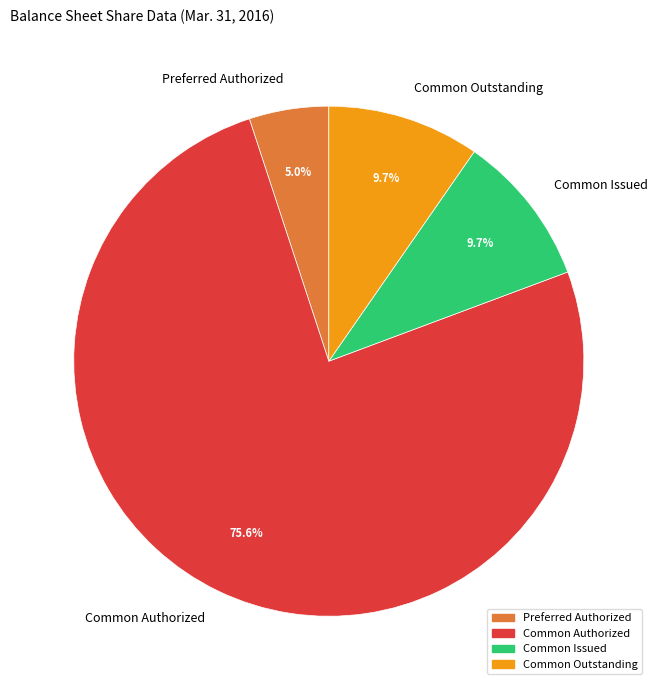

Between Common Outstanding and Preferred Authorized, which is larger?

Common Outstanding